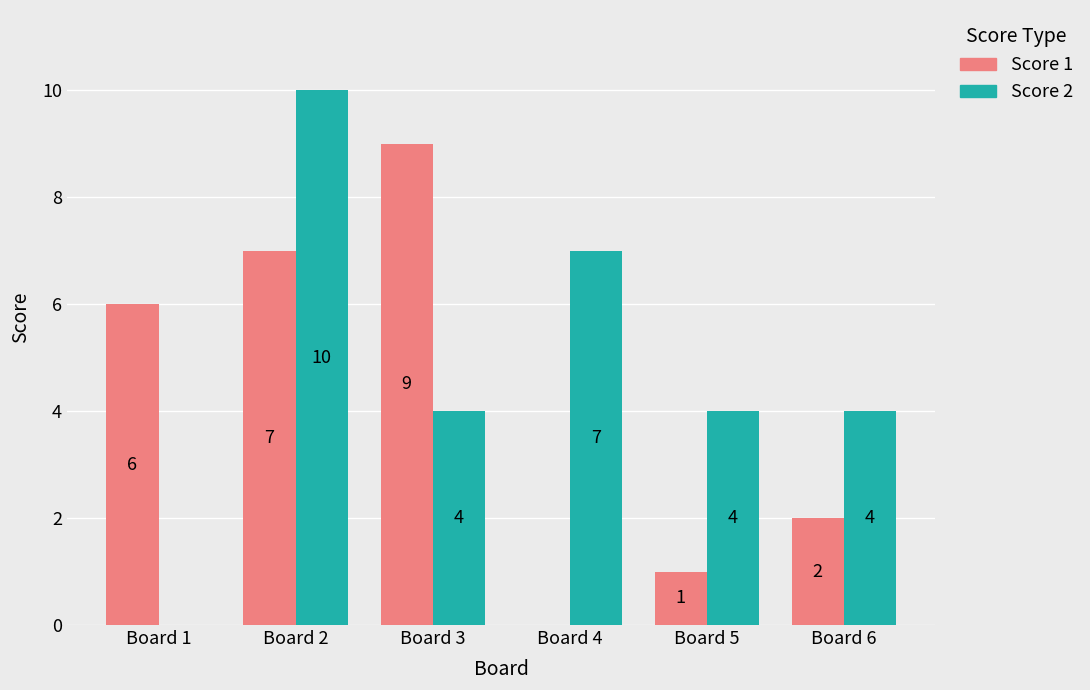

What is the sum of the Score 2 values at Board 2 and Board 4?

17